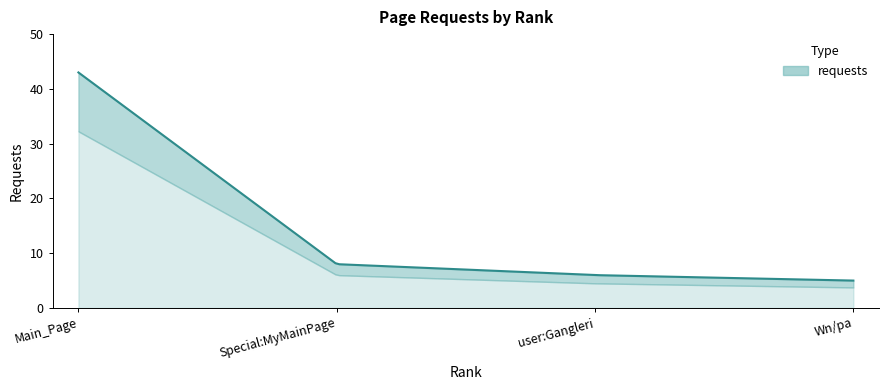

List the labels in order of value, largest first.

Main_Page, Special:MyMainPage, user:Gangleri, Wn/pa